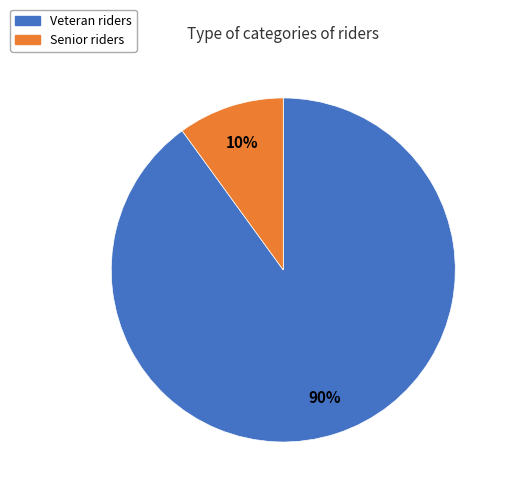

Is there a majority slice in this chart?

Yes